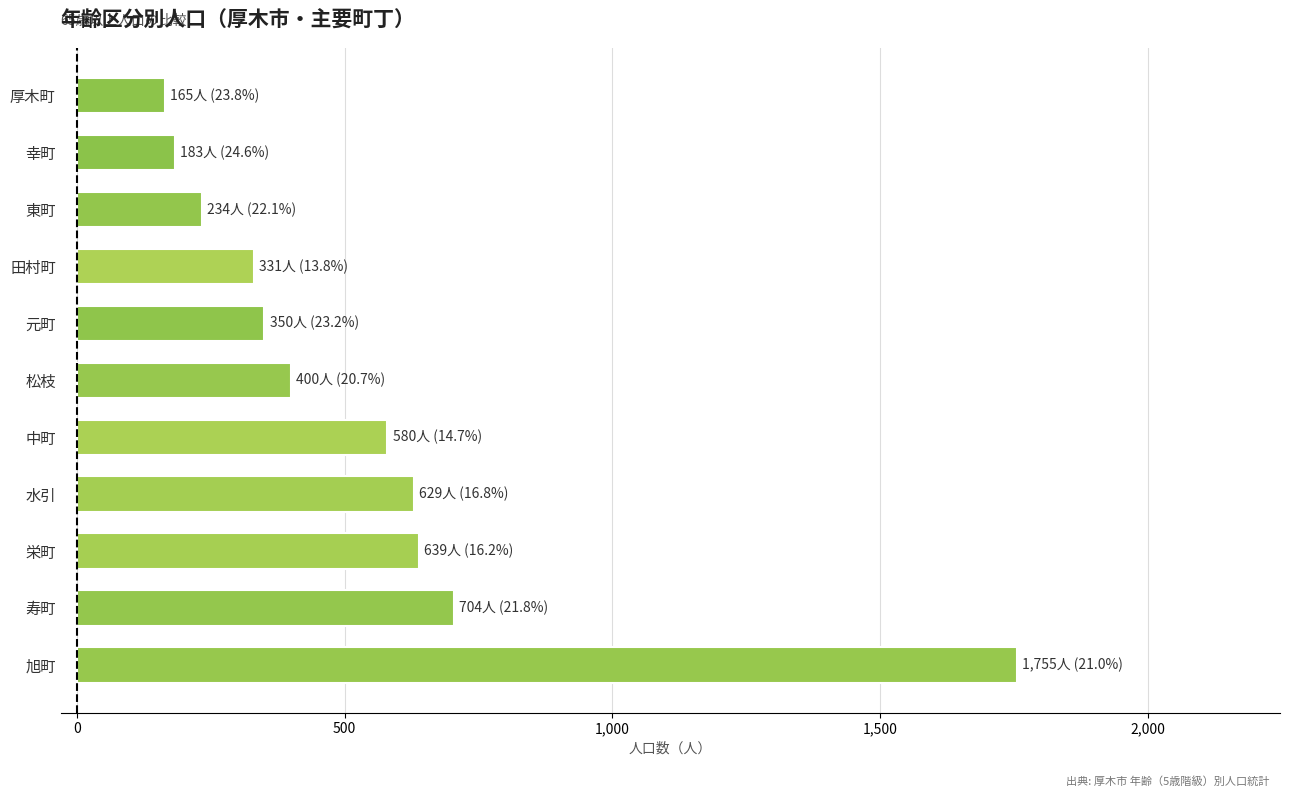

Count the number of categories in the chart.

11